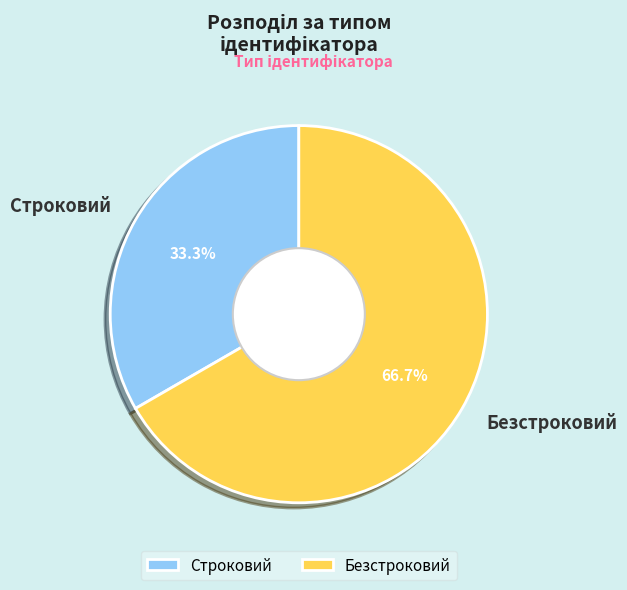

True or false: Строковий accounts for 33% of the total.

True